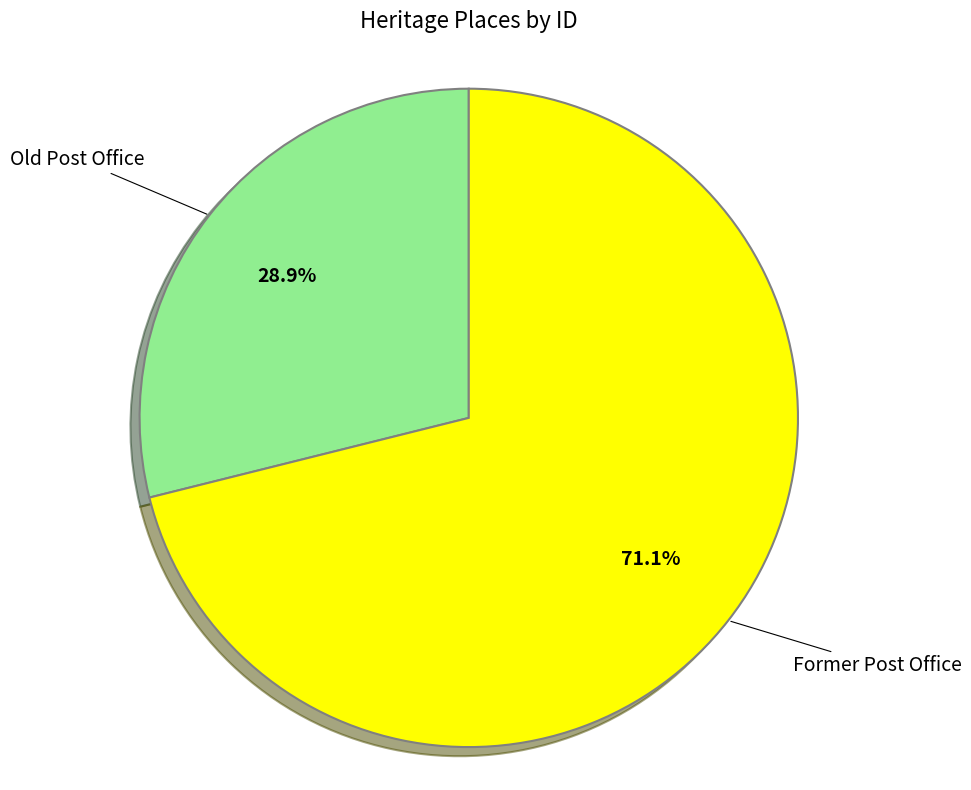

Does any single category account for the majority?

Yes